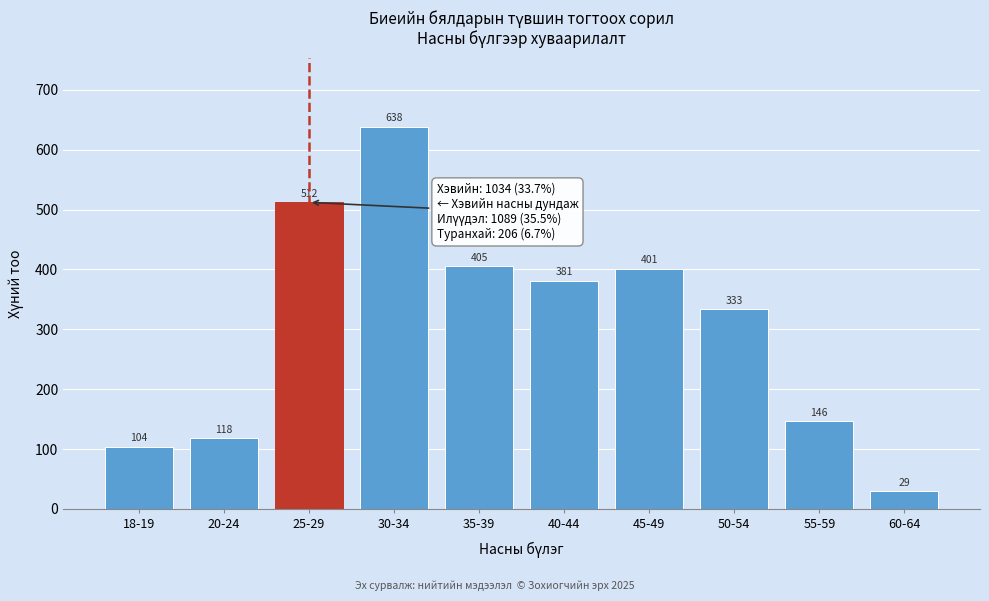

Reading left to right, what are all the values shown in this chart?

18-19=104	20-24=118	25-29=512	30-34=638	35-39=405	40-44=381	45-49=401	50-54=333	55-59=146	60-64=29